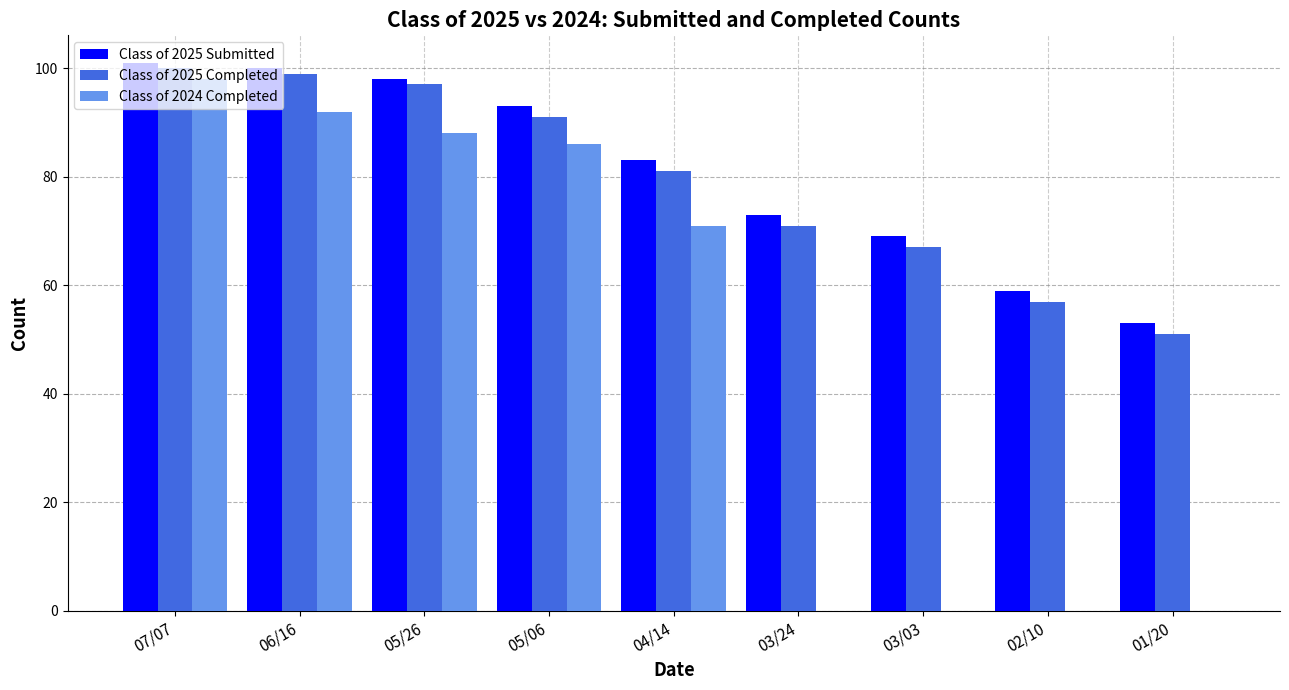

Reading left to right, list all the values displayed in this chart.

Class of 2025 Submitted: 07/07=101	06/16=100	05/26=98	05/06=93	04/14=83	03/24=73	03/03=69	02/10=59	01/20=53
Class of 2025 Completed: 07/07=100	06/16=99	05/26=97	05/06=91	04/14=81	03/24=71	03/03=67	02/10=57	01/20=51
Class of 2024 Completed: 07/07=98	06/16=92	05/26=88	05/06=86	04/14=71	03/24=0	03/03=0	02/10=0	01/20=0